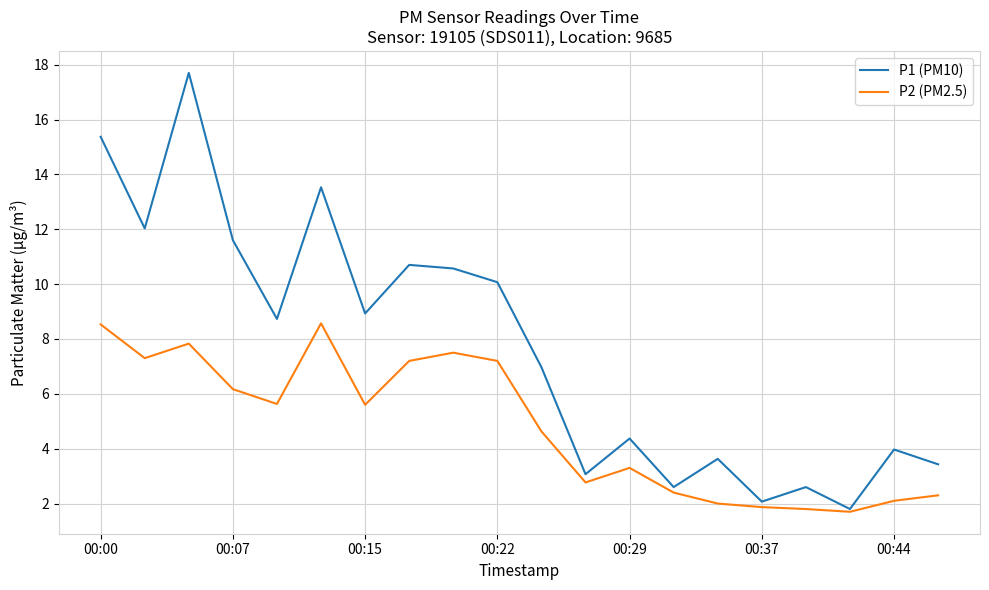

Which series has the largest total across all categories?

P1 (PM10)